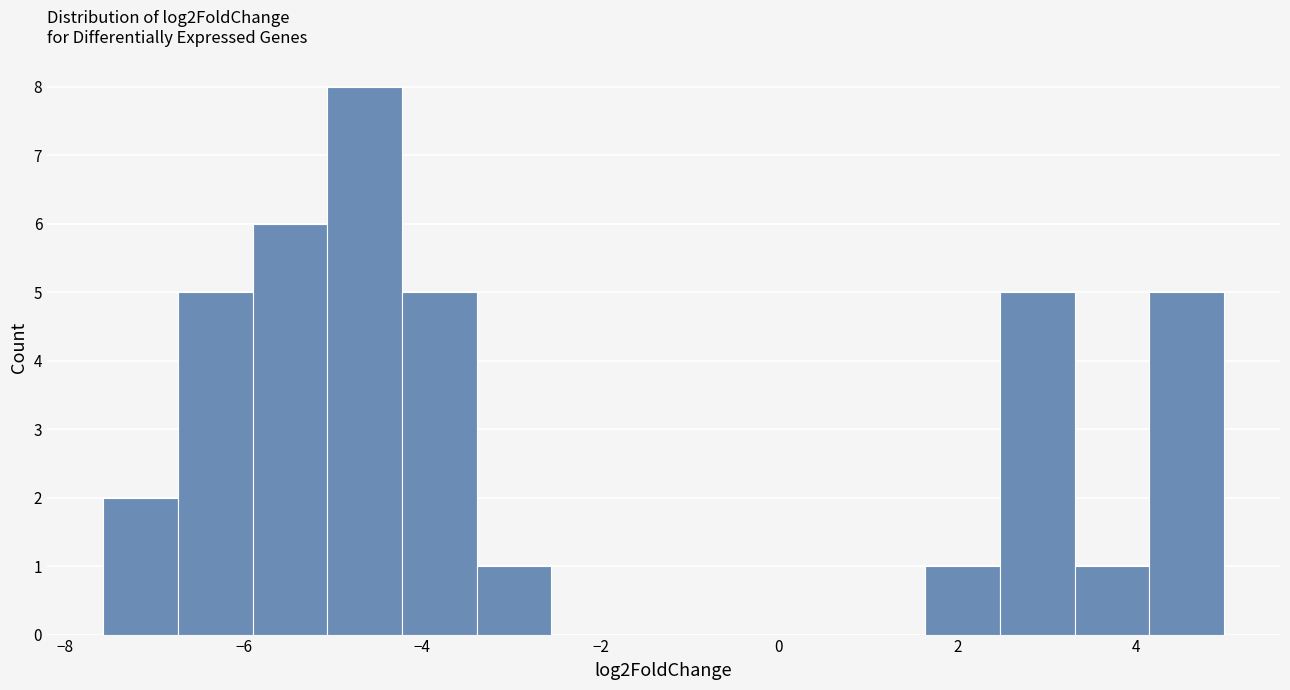

How tall is the bar that spans -5.0 to -4.2 on the x-axis? Neither the bar edges nor the heights are printed on the chart, so give them approximately, as read against the axes.

8